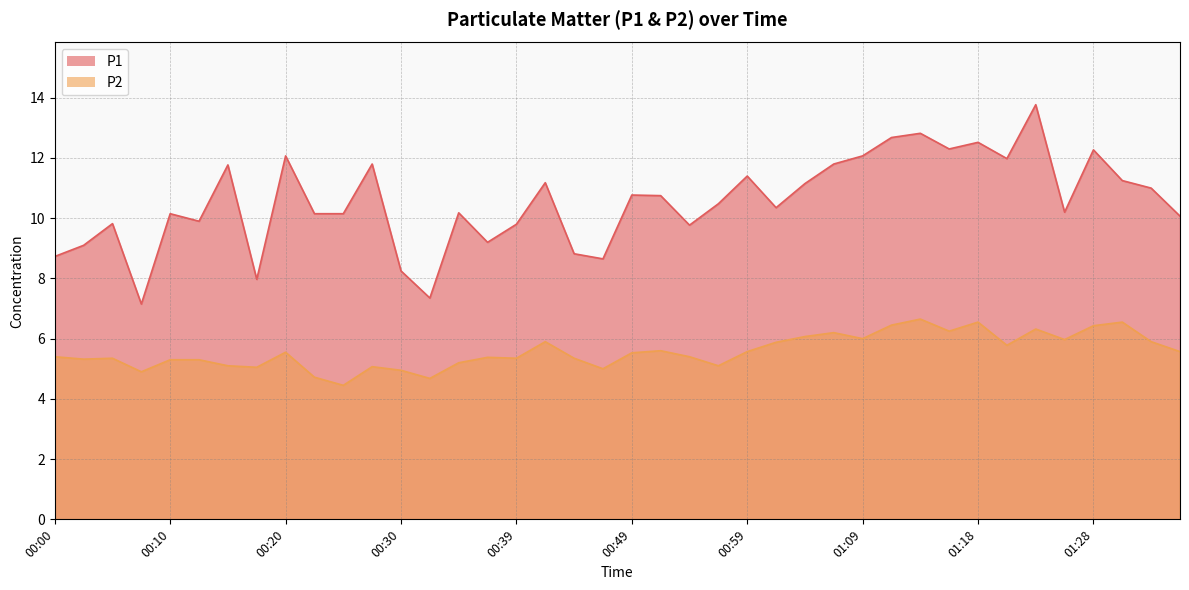

At which label is P1 closest to 10?

01:36